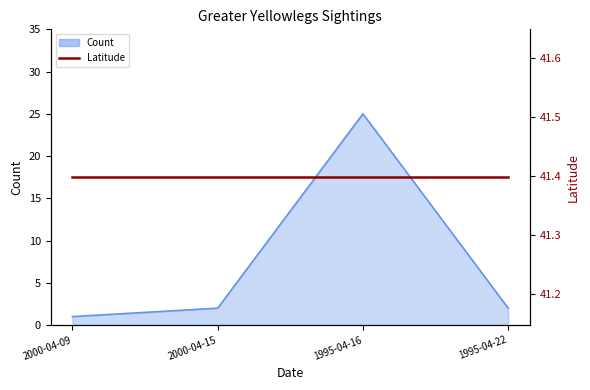

List the labels in order of value, smallest first.

2000-04-09, 2000-04-15, 1995-04-22, 1995-04-16